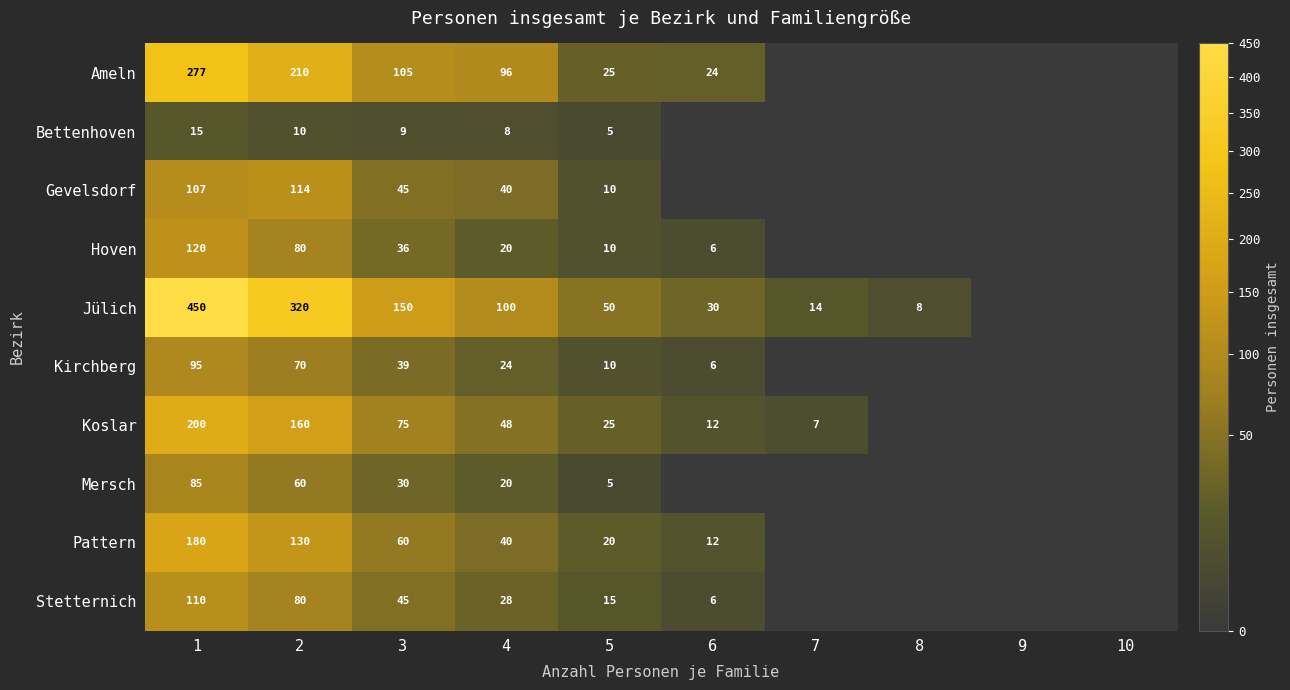

What is the total value across all series at 2?

1234